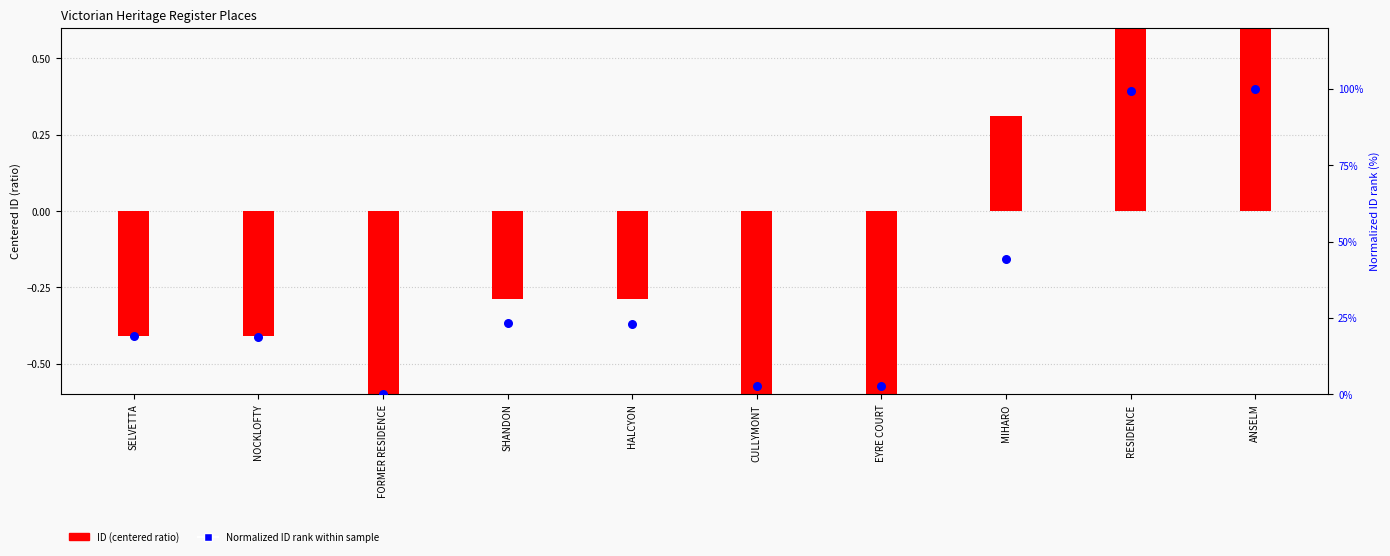

What is the ratio of the value at RESIDENCE to the value at MIHARO?

2.2